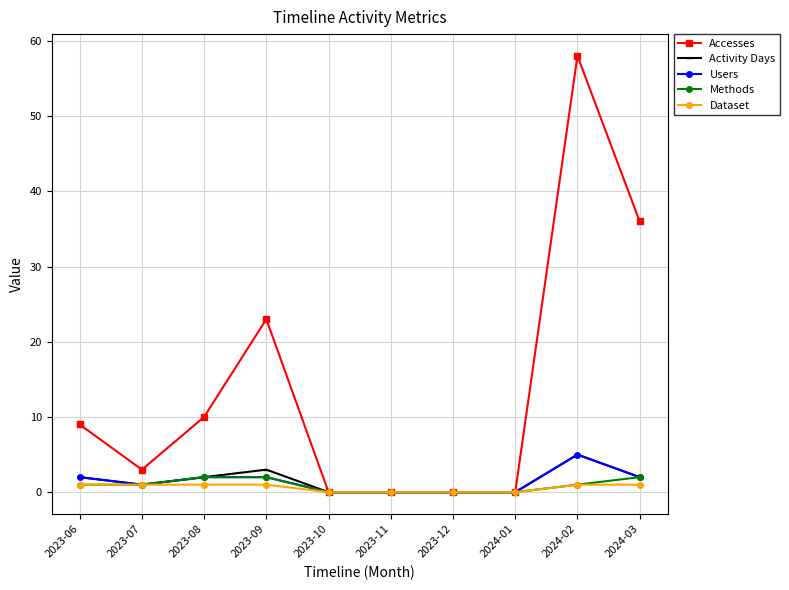

Count the number of categories in the chart.

10